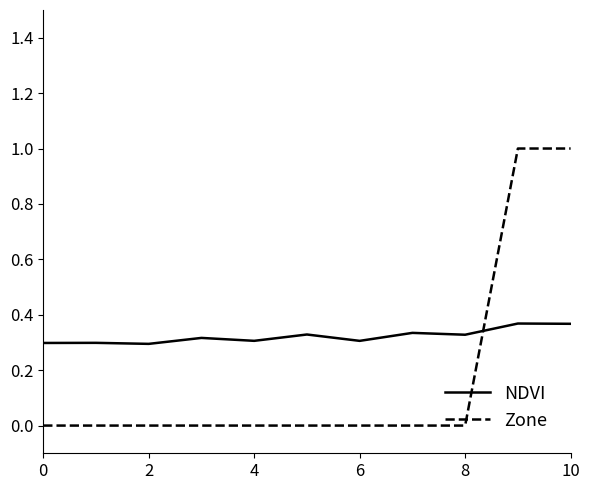

Which series has the largest range (max minus min)?

Zone